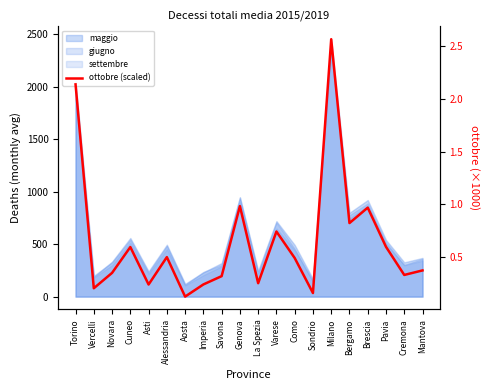

At which category does the data reach its first local valley?

Vercelli